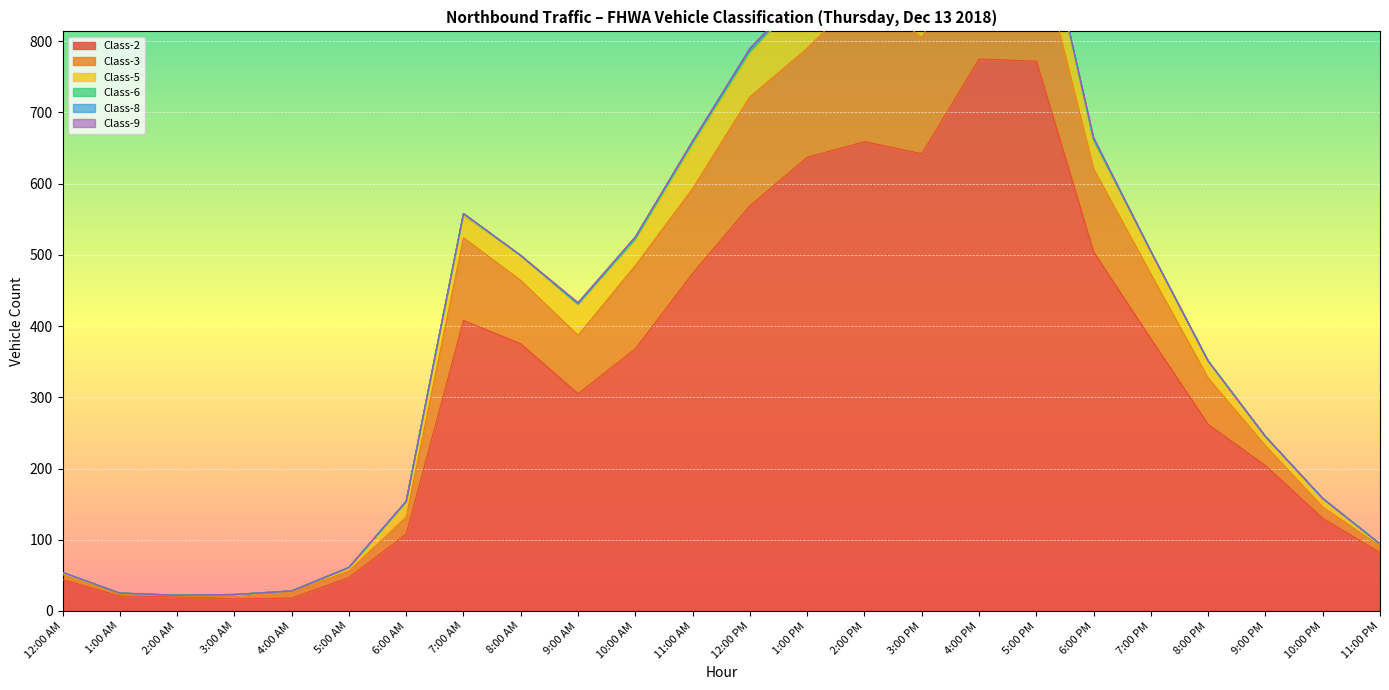

Reading right to left, transcribe all the data shown in this chart.

Class-2: 82	130	204	262	382	504	772	775	642	659	637	569	474	368	305	375	408	108	47	18	17	20	21	44
Class-3: 9	16	28	65	91	117	172	181	163	211	153	153	119	117	82	89	116	24	9	9	3	1	2	7
Class-5: 3	12	13	24	32	40	70	84	62	58	77	62	61	37	43	35	31	21	5	1	3	1	2	2
Class-6: 0	0	0	0	0	1	5	3	3	3	3	1	3	0	1	0	2	0	0	0	0	0	0	1
Class-8: 0	0	0	0	0	1	0	0	0	4	3	4	1	3	0	0	1	1	0	0	0	0	0	0
Class-9: 0	0	0	0	0	2	0	0	3	3	0	1	2	0	2	0	0	0	0	0	0	0	0	0